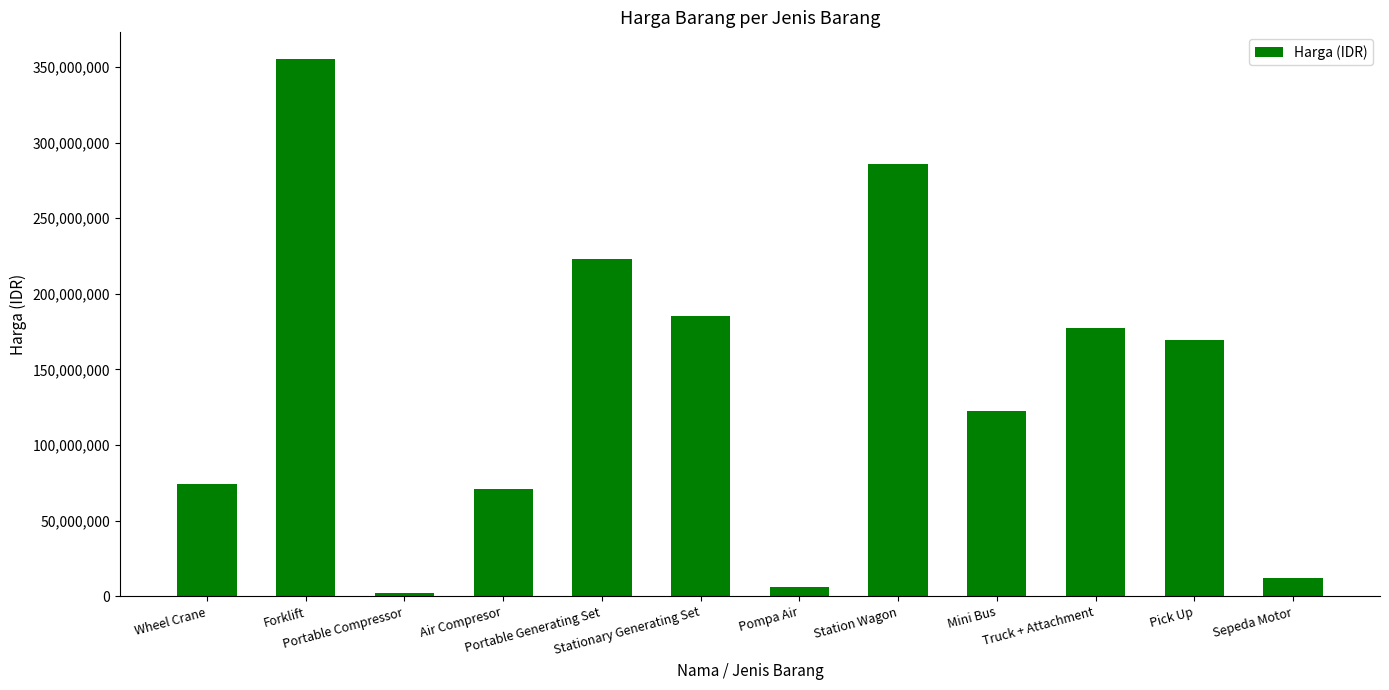

Count the number of data series in this chart.

1